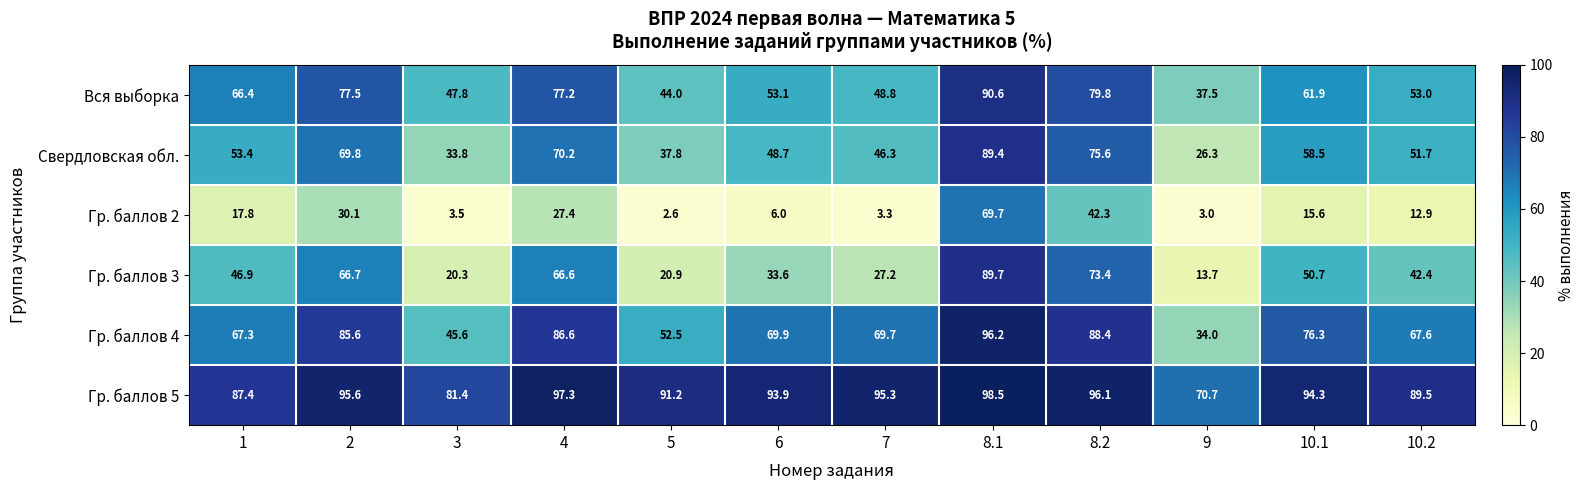

What is the total value across all series at 8.1?

534.1